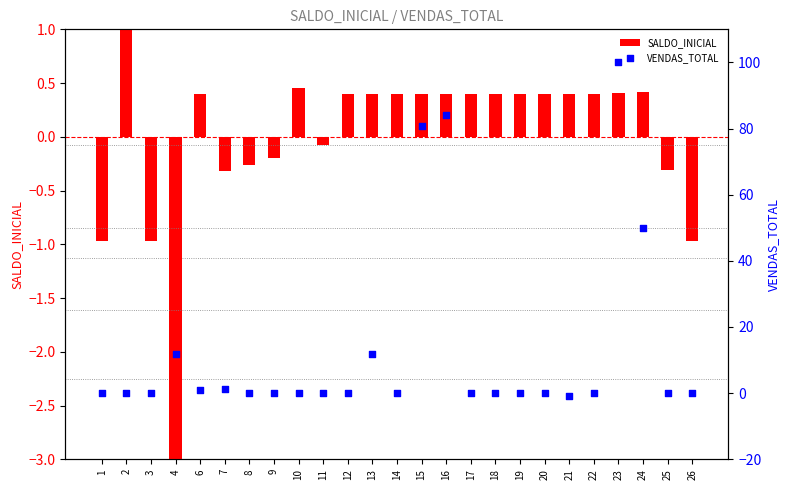

What are all the series names shown in the legend?

SALDO_INICIAL, VENDAS_TOTAL